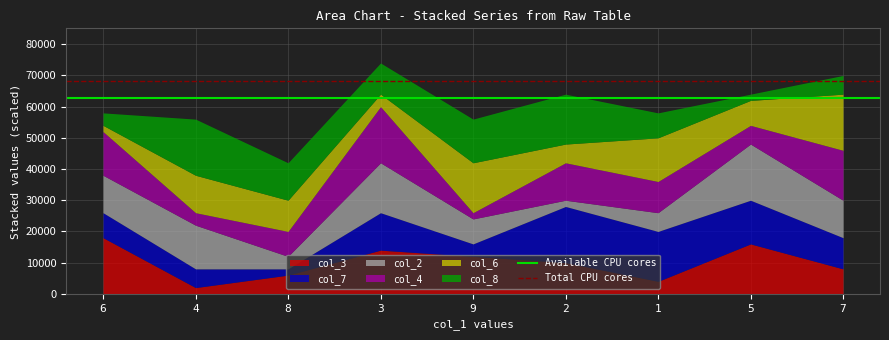

What is the value of the Total CPU cores point at the 1st from the left?

68080